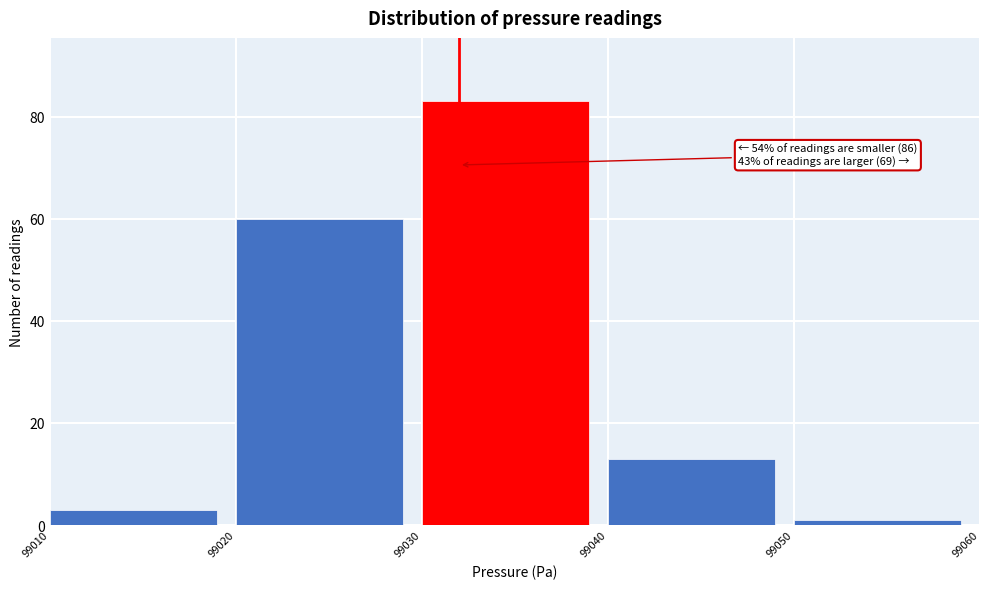

Which range on the x-axis has the tallest bar?

99030 to 99040